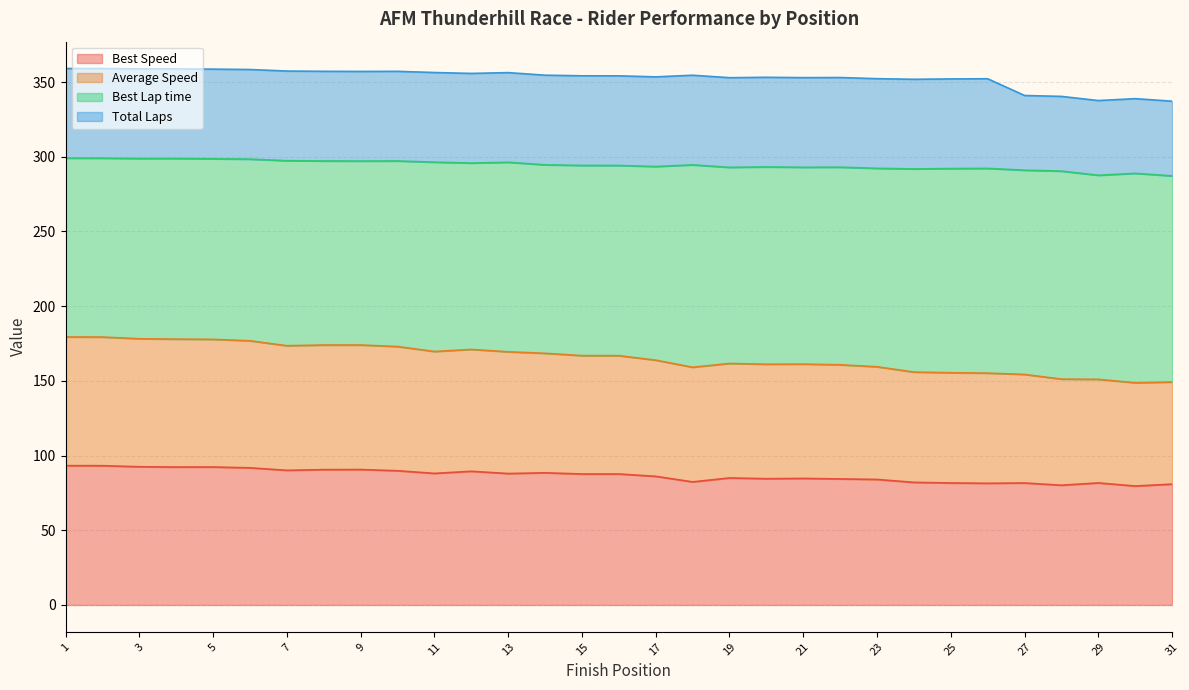

Is it true that Best Speed equals 86.1 at 17?

True